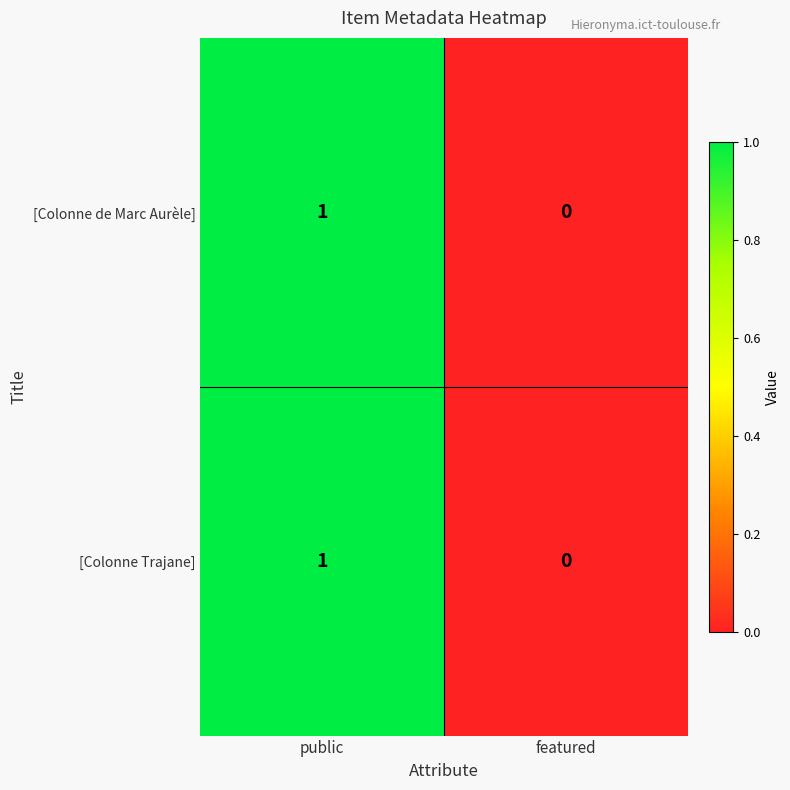

True or false: [Colonne de Marc Aurèle] has a value of 1 at public.

True